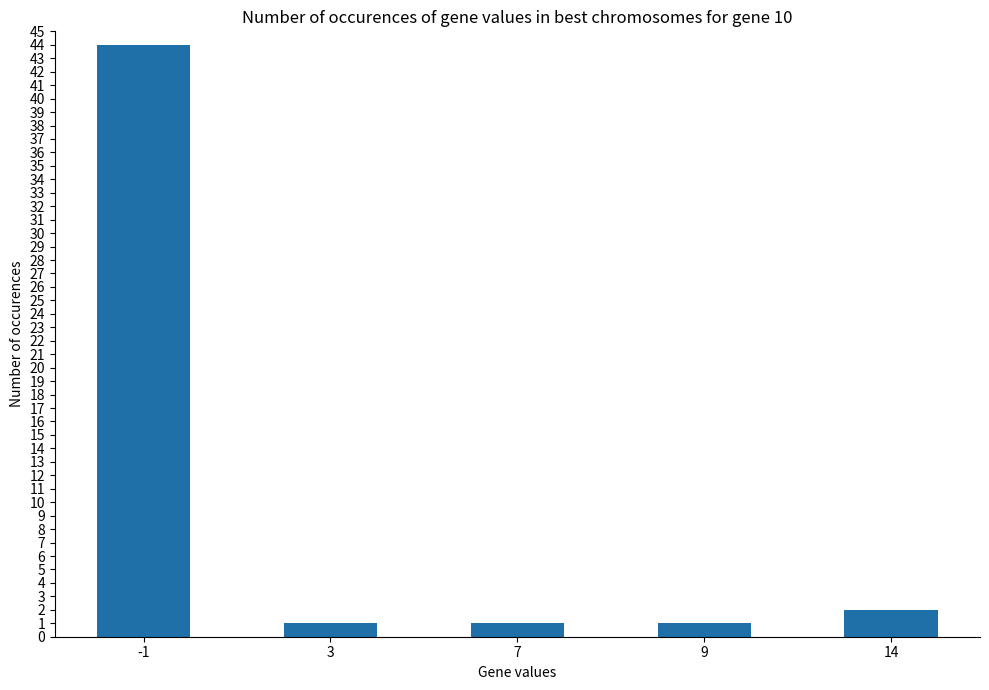

Where is the data nearest to the value 22?

14